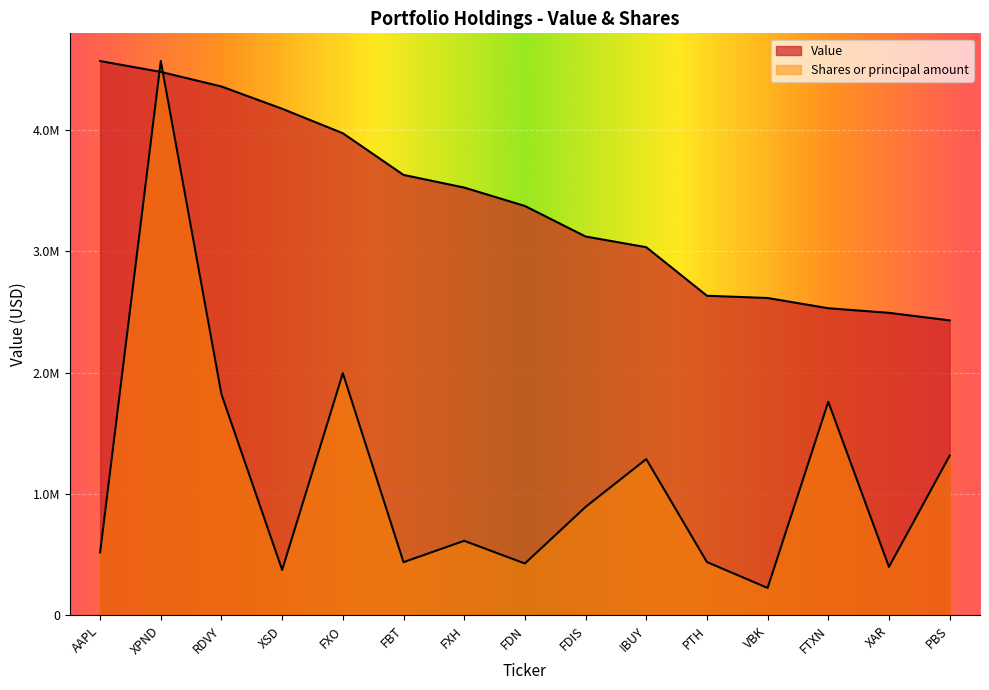

At which label does Value first exceed 3373496?

AAPL